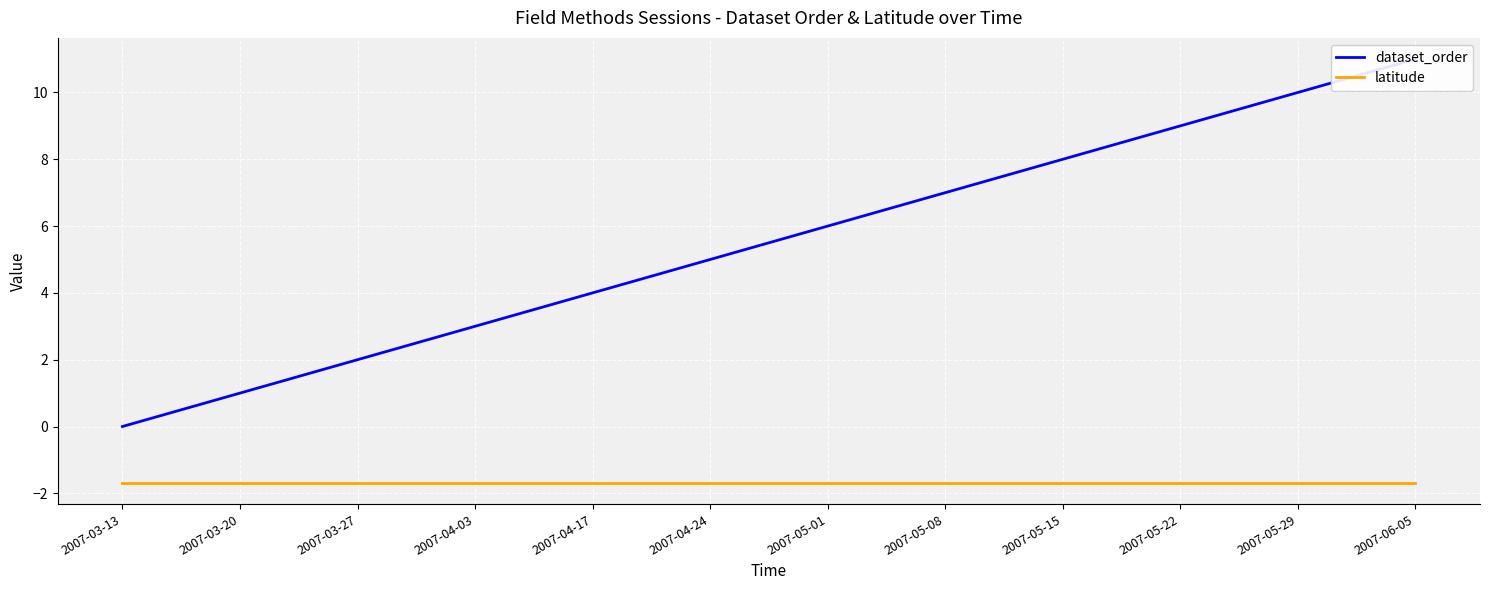

Which series has the widest spread of values?

dataset_order